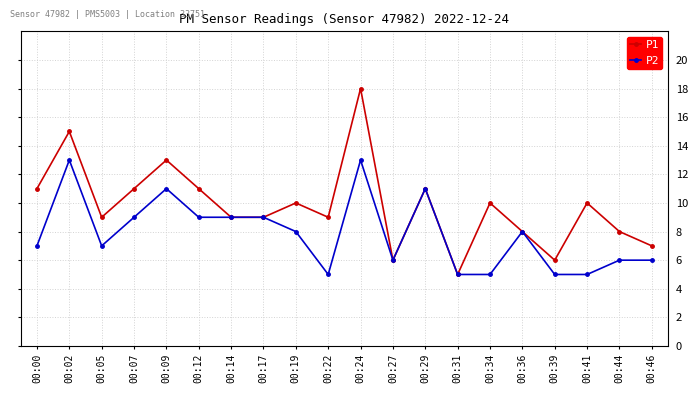

At which category does P1 reach its first local peak?

00:02